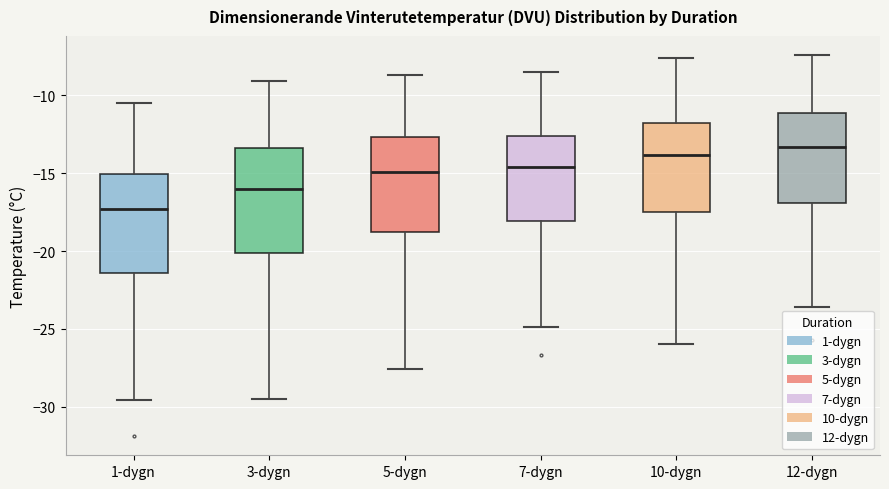

Where does the median line of the box for 1-dygn sit on the y-axis? The values are not printed on the chart, so give them approximately, as read against the axis.

-17.5